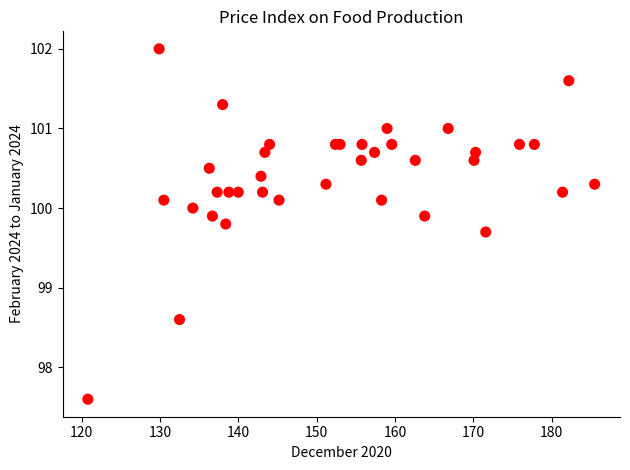

What Y value in the scatter plot is closest to 99?

98.6